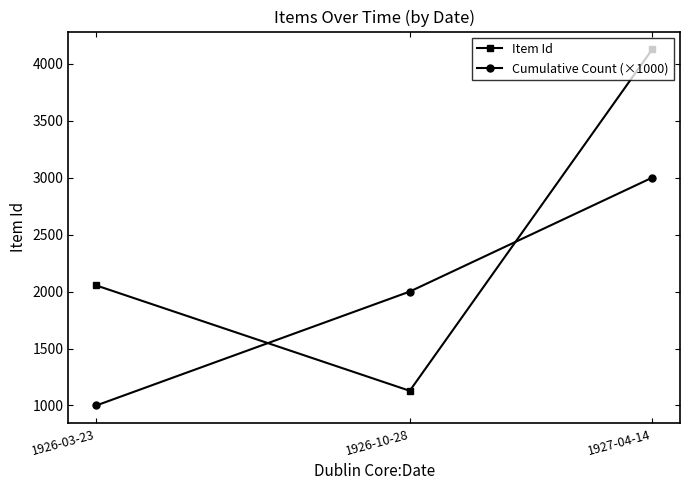

Count the Item Id values in the range 1129 to 4126.

3